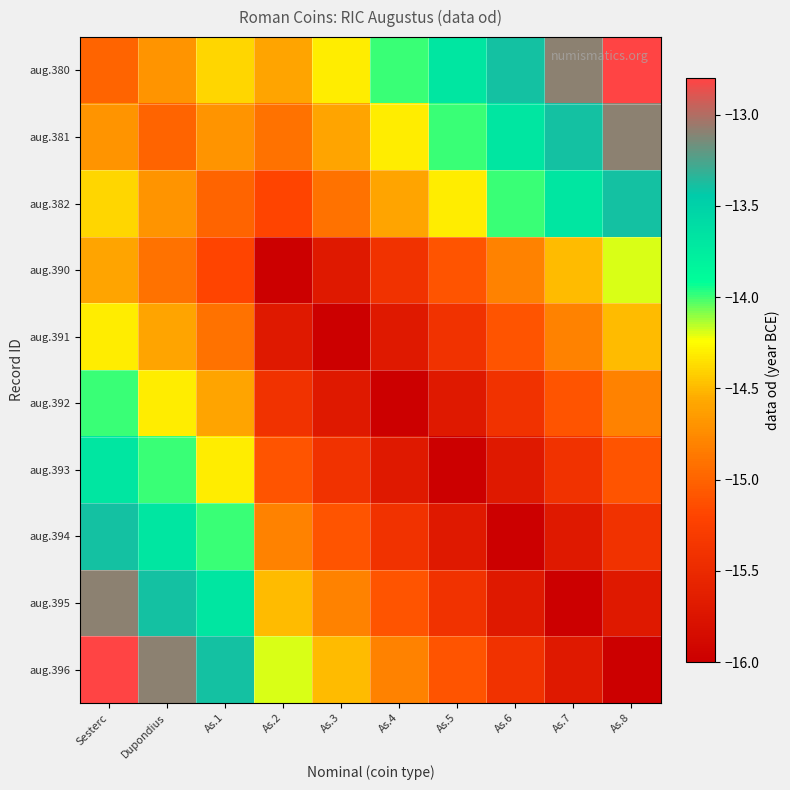

Reading left to right, extract all data points from this chart.

aug.380: Sesterc=-15.0	Dupondius=-14.7	As.1=-14.4	As.2=-14.6	As.3=-14.3	As.4=-14.0	As.5=-13.7	As.6=-13.4	As.7=-13.1	As.8=-12.8
aug.381: Sesterc=-14.7	Dupondius=-15.0	As.1=-14.7	As.2=-14.9	As.3=-14.6	As.4=-14.3	As.5=-14.0	As.6=-13.7	As.7=-13.4	As.8=-13.1
aug.382: Sesterc=-14.4	Dupondius=-14.7	As.1=-15.0	As.2=-15.2	As.3=-14.9	As.4=-14.6	As.5=-14.3	As.6=-14.0	As.7=-13.7	As.8=-13.4
aug.390: Sesterc=-14.6	Dupondius=-14.9	As.1=-15.2	As.2=-16.0	As.3=-15.7	As.4=-15.4	As.5=-15.1	As.6=-14.8	As.7=-14.5	As.8=-14.2
aug.391: Sesterc=-14.3	Dupondius=-14.6	As.1=-14.9	As.2=-15.7	As.3=-16.0	As.4=-15.7	As.5=-15.4	As.6=-15.1	As.7=-14.8	As.8=-14.5
aug.392: Sesterc=-14.0	Dupondius=-14.3	As.1=-14.6	As.2=-15.4	As.3=-15.7	As.4=-16.0	As.5=-15.7	As.6=-15.4	As.7=-15.1	As.8=-14.8
aug.393: Sesterc=-13.7	Dupondius=-14.0	As.1=-14.3	As.2=-15.1	As.3=-15.4	As.4=-15.7	As.5=-16.0	As.6=-15.7	As.7=-15.4	As.8=-15.1
aug.394: Sesterc=-13.4	Dupondius=-13.7	As.1=-14.0	As.2=-14.8	As.3=-15.1	As.4=-15.4	As.5=-15.7	As.6=-16.0	As.7=-15.7	As.8=-15.4
aug.395: Sesterc=-13.1	Dupondius=-13.4	As.1=-13.7	As.2=-14.5	As.3=-14.8	As.4=-15.1	As.5=-15.4	As.6=-15.7	As.7=-16.0	As.8=-15.7
aug.396: Sesterc=-12.8	Dupondius=-13.1	As.1=-13.4	As.2=-14.2	As.3=-14.5	As.4=-14.8	As.5=-15.1	As.6=-15.4	As.7=-15.7	As.8=-16.0